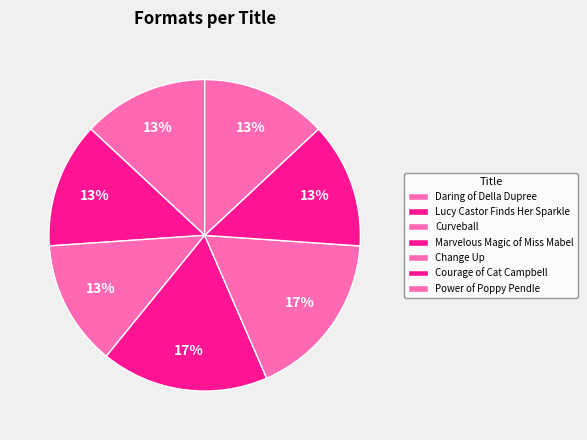

Is it true that Courage of Cat Campbell is 21% of the pie?

False